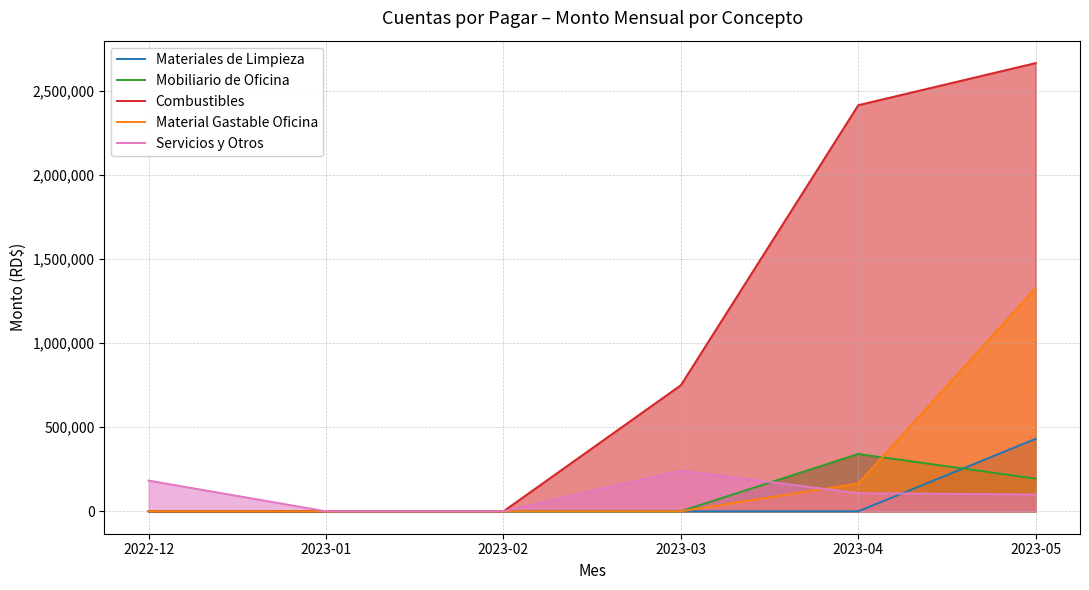

Is it true that Servicios y Otros equals 152011.6 at 2023-02?

False